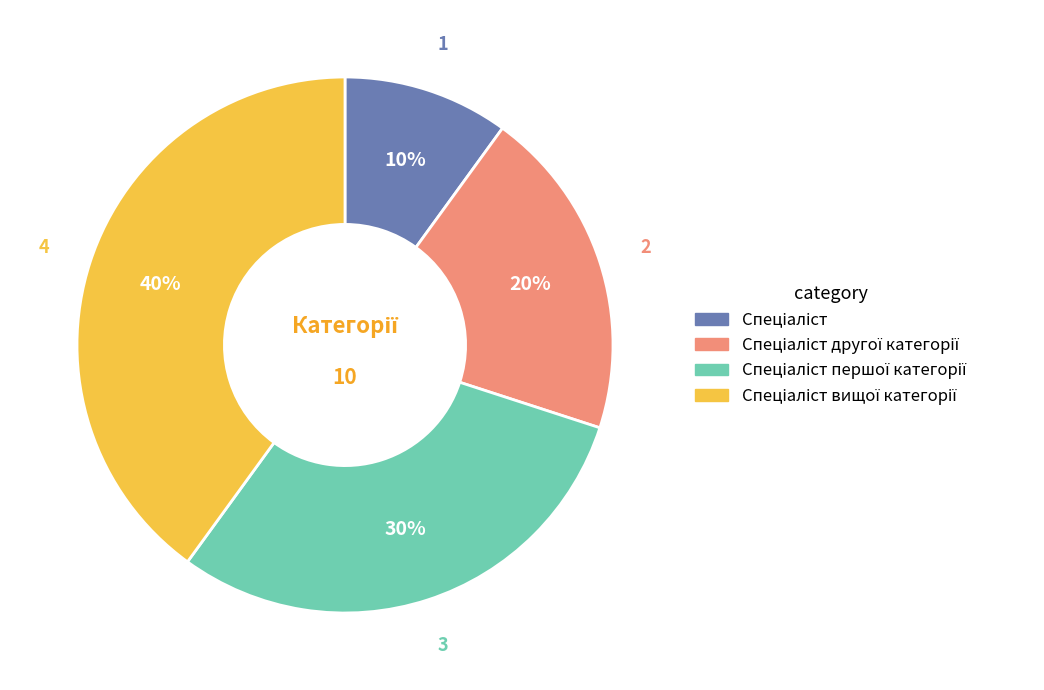

To the nearest percent, what is the average slice percentage?

25%